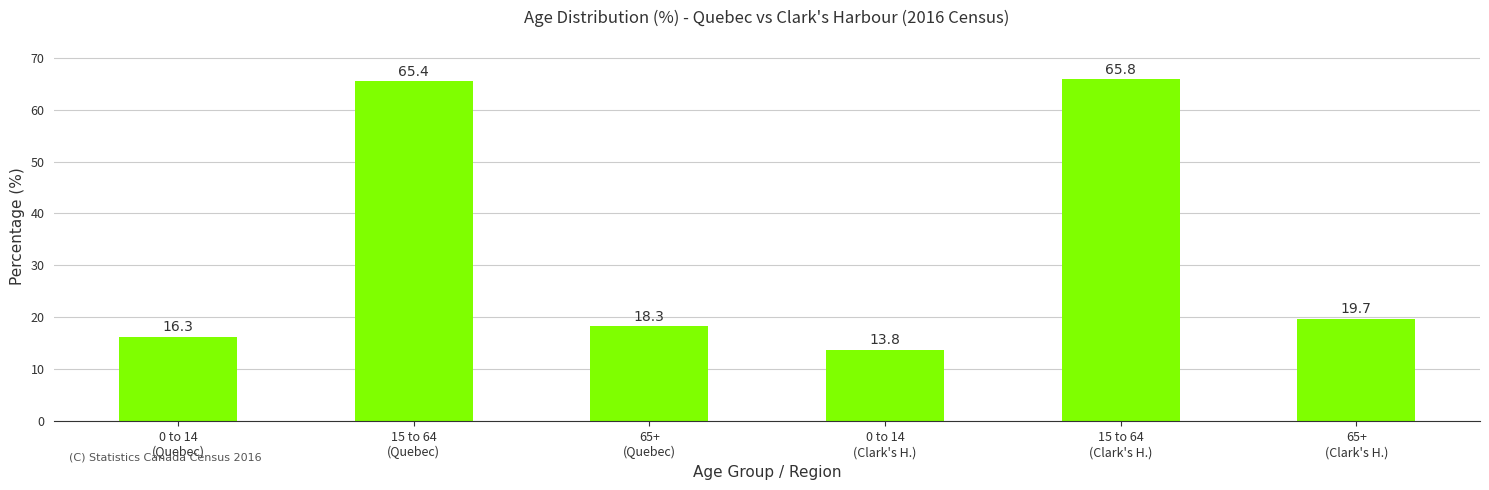

List the labels in order of value, smallest first.

0 to 14
(Clark's H.), 0 to 14
(Quebec), 65+
(Quebec), 65+
(Clark's H.), 15 to 64
(Quebec), 15 to 64
(Clark's H.)